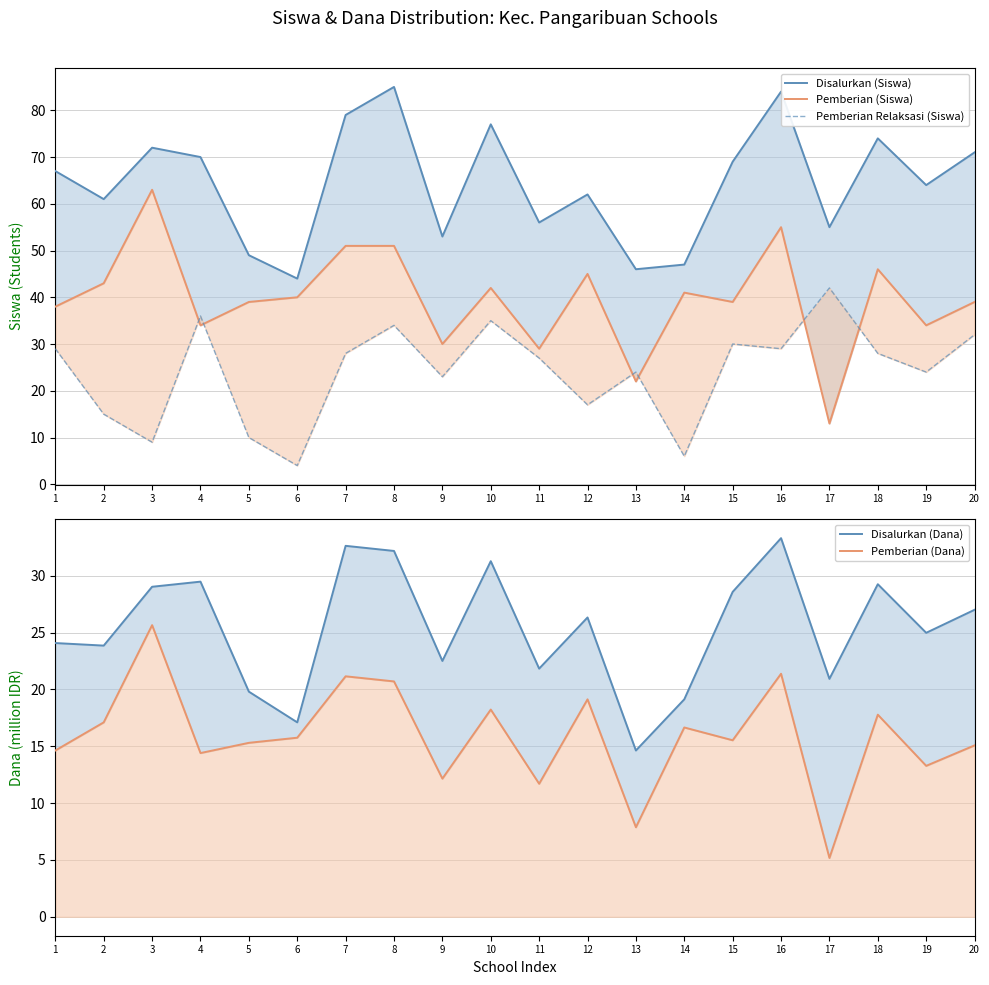

What is the total value across all series at 2?

159.9